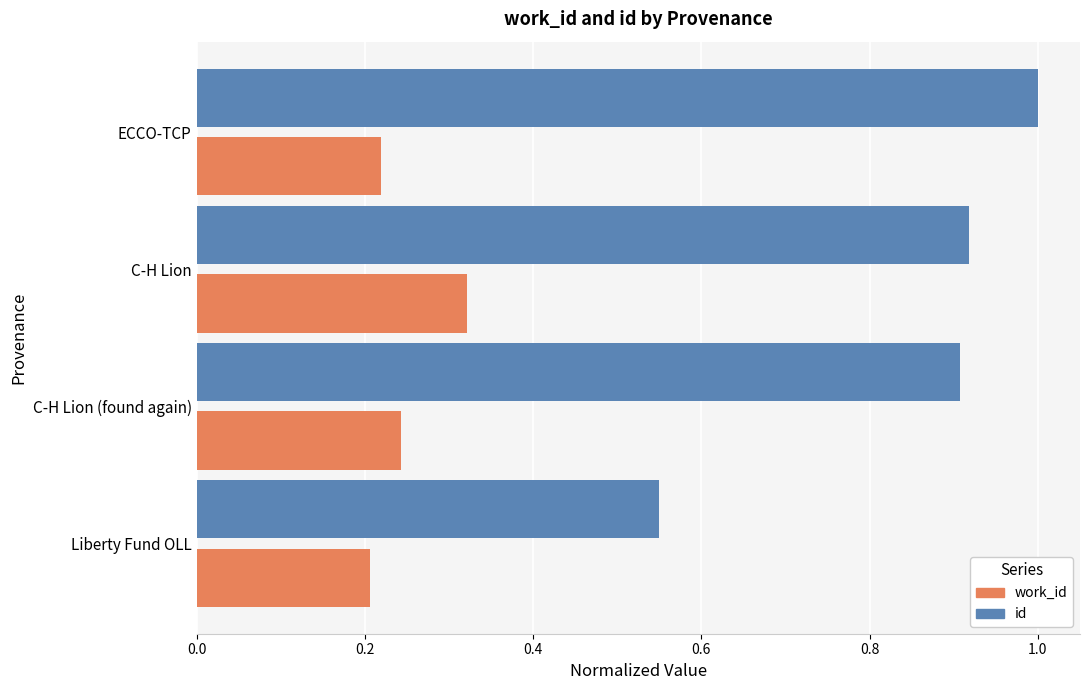

What is the difference between the maximum and minimum values in the work_id series?

0.1